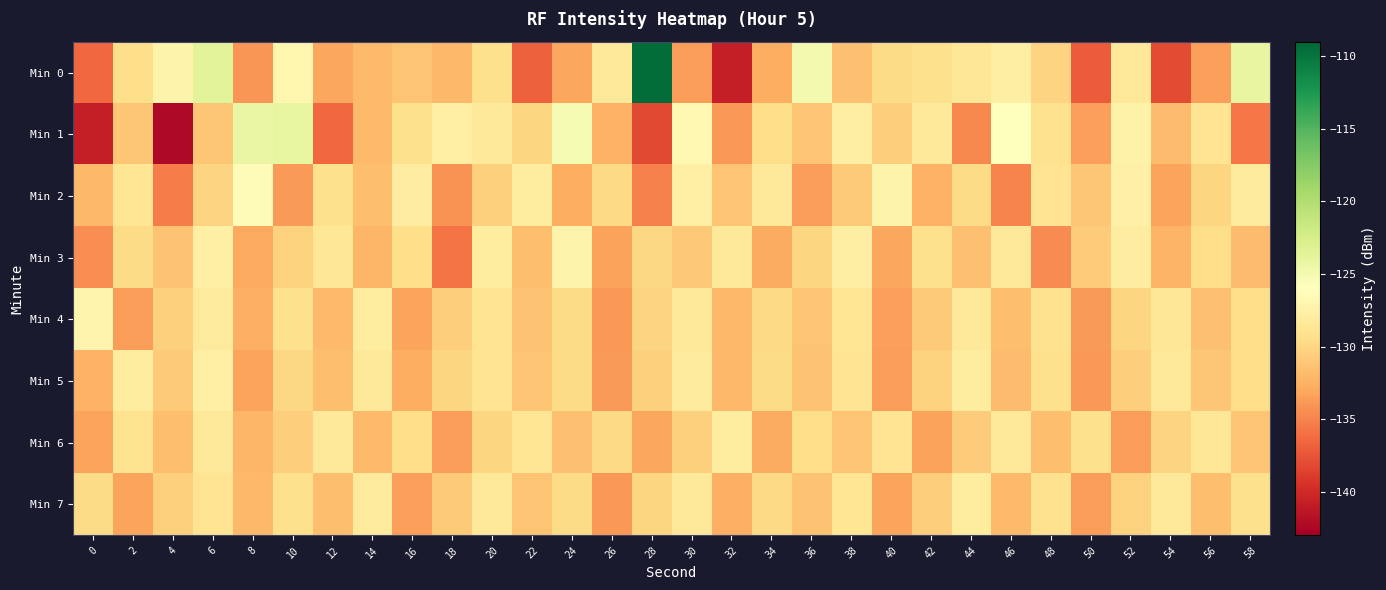

Reading left to right, transcribe all the data shown in this chart.

Min 0: 0=-136.4	2=-129.4	4=-127.2	6=-123.5	8=-134.0	10=-127.0	12=-133.1	14=-132.0	16=-131.3	18=-132.0	20=-129.3	22=-136.8	24=-133.1	26=-128.5	28=-109.5	30=-133.6	32=-140.8	34=-132.7	36=-124.9	38=-131.5	40=-129.7	42=-129.2	44=-128.6	46=-127.8	48=-130.2	50=-137.1	52=-128.4	54=-138.1	56=-133.4	58=-124.1
Min 1: 0=-140.8	2=-131.1	4=-142.3	6=-131.1	8=-124.2	10=-124.0	12=-136.4	14=-131.9	16=-129.2	18=-127.7	20=-128.5	22=-130.1	24=-125.3	26=-132.4	28=-138.2	30=-126.7	32=-133.9	34=-129.5	36=-131.2	38=-127.8	40=-130.6	42=-128.3	44=-134.7	46=-125.9	48=-129.1	50=-133.5	52=-127.4	54=-131.8	56=-128.9	58=-135.6
Min 2: 0=-132.1	2=-128.7	4=-135.4	6=-130.2	8=-126.5	10=-133.8	12=-129.3	14=-131.6	16=-127.9	18=-134.2	20=-130.5	22=-128.1	24=-132.7	26=-129.8	28=-135.1	30=-127.6	32=-131.3	34=-128.4	36=-133.6	38=-130.9	40=-127.2	42=-132.5	44=-129.7	46=-134.9	48=-128.8	50=-131.1	52=-127.5	54=-133.3	56=-130.0	58=-128.2
Min 3: 0=-134.5	2=-129.6	4=-131.4	6=-127.7	8=-133.0	10=-130.3	12=-128.6	14=-132.2	16=-129.4	18=-135.7	20=-128.0	22=-131.7	24=-127.3	26=-133.4	28=-129.9	30=-131.0	32=-128.5	34=-132.8	36=-130.1	38=-127.8	40=-133.1	42=-129.2	44=-131.5	46=-128.3	48=-134.6	50=-130.7	52=-127.9	54=-132.3	56=-129.5	58=-131.8
Min 4: 0=-127.1	2=-133.7	4=-130.4	6=-128.2	8=-132.6	10=-129.3	12=-131.9	14=-128.0	16=-133.2	18=-130.6	20=-128.8	22=-131.4	24=-129.7	26=-133.9	28=-130.2	30=-128.5	32=-132.0	34=-129.8	36=-131.2	38=-128.7	40=-133.5	42=-130.9	44=-128.3	46=-131.7	48=-129.1	50=-133.8	52=-130.0	54=-128.6	56=-131.5	58=-129.4
Min 5: 0=-132.4	2=-128.1	4=-130.8	6=-127.6	8=-133.2	10=-129.9	12=-131.6	14=-128.4	16=-132.7	18=-130.1	20=-128.9	22=-131.3	24=-129.6	26=-133.8	28=-130.5	30=-128.2	32=-132.1	34=-129.7	36=-131.4	38=-128.8	40=-133.6	42=-130.3	44=-128.0	46=-131.8	48=-129.2	50=-133.9	52=-130.6	54=-128.3	56=-131.1	58=-129.5
Min 6: 0=-133.3	2=-129.0	4=-131.7	6=-128.5	8=-132.2	10=-130.6	12=-128.3	14=-131.9	16=-129.4	18=-133.6	20=-130.0	22=-128.7	24=-131.5	26=-129.8	28=-133.1	30=-130.4	32=-128.1	34=-132.8	36=-129.5	38=-131.2	40=-128.9	42=-133.4	44=-130.7	46=-128.4	48=-131.6	50=-129.3	52=-133.7	54=-130.2	56=-128.6	58=-131.3
Min 7: 0=-129.7	2=-133.2	4=-130.5	6=-128.8	8=-132.0	10=-129.3	12=-131.7	14=-128.2	16=-133.5	18=-130.8	20=-128.5	22=-131.2	24=-129.6	26=-133.9	28=-130.1	30=-128.3	32=-132.6	34=-129.8	36=-131.4	38=-128.7	40=-133.3	42=-130.6	44=-128.0	46=-131.9	48=-129.1	50=-133.7	52=-130.3	54=-128.4	56=-131.6	58=-129.2